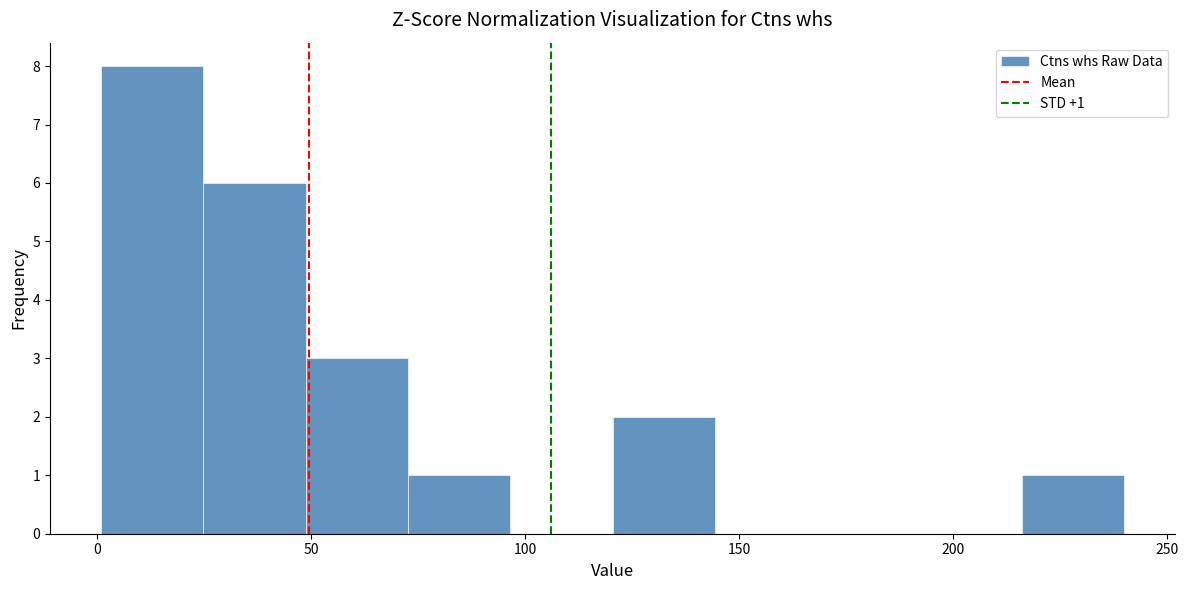

Over which range of the x-axis is the bar tallest?

0 to 25